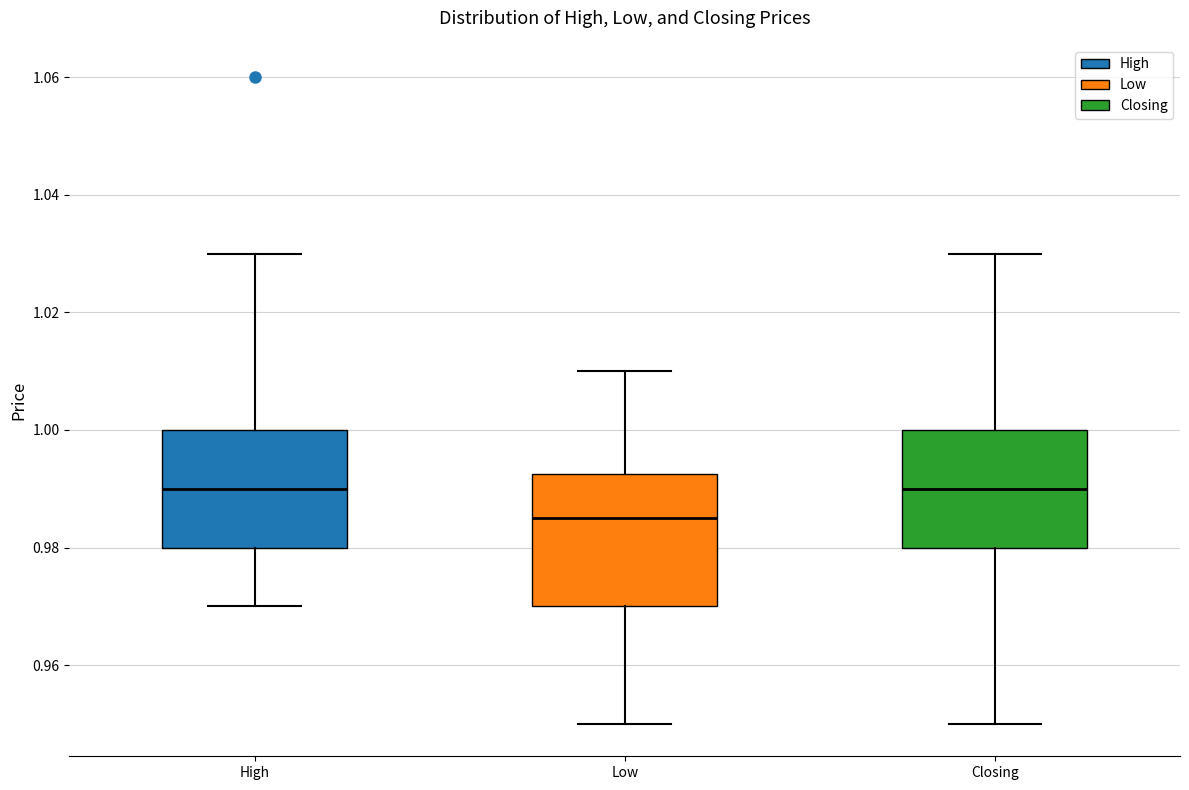

Reading left to right, transcribe this box plot: for each box, give where its median line is, the range the box spans, and where its two whiskers end, as read against the y-axis. The values are not printed on the chart, so give them approximately, as read against the axis.

High: median 0.990, box 0.980 to 1.000, whiskers 0.970 to 1.030
Low: median 0.986, box 0.970 to 0.992, whiskers 0.950 to 1.010
Closing: median 0.990, box 0.980 to 1.000, whiskers 0.950 to 1.030